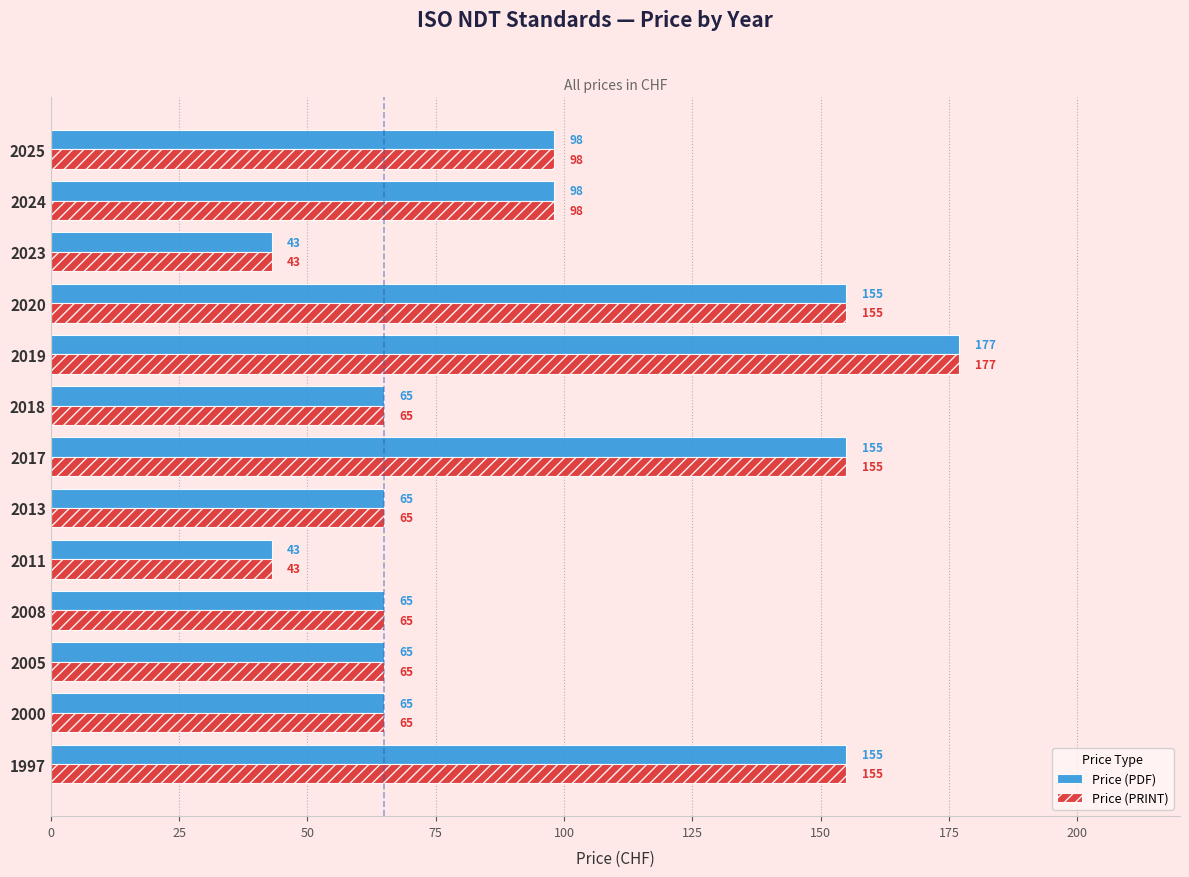

The Price (PDF) series shows 43 at 2011. True or false?

True